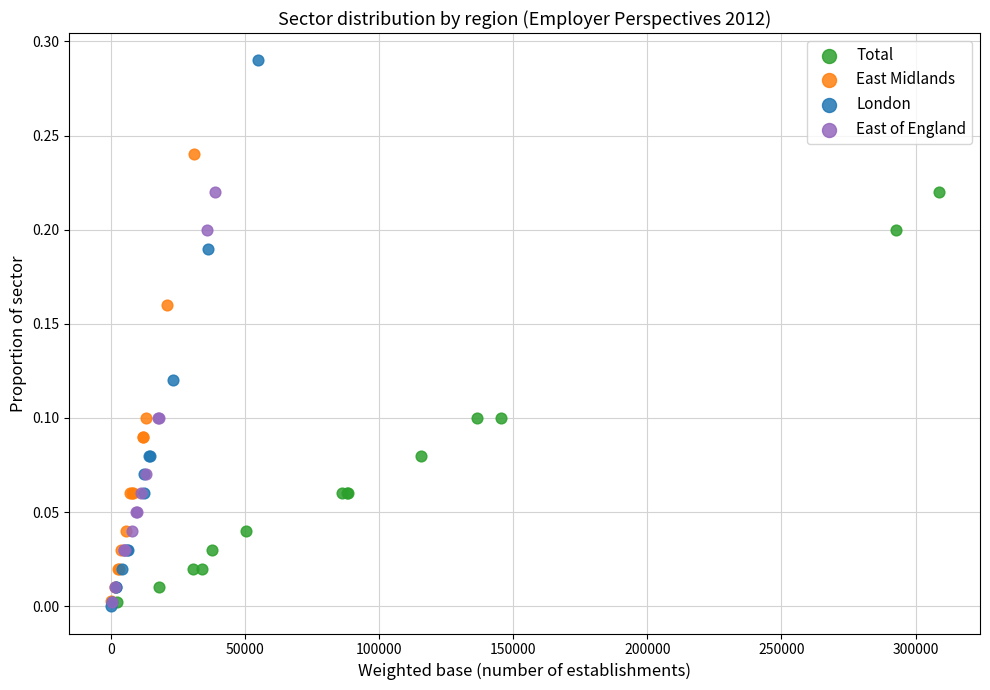

Which series contains the highest Y value?

London